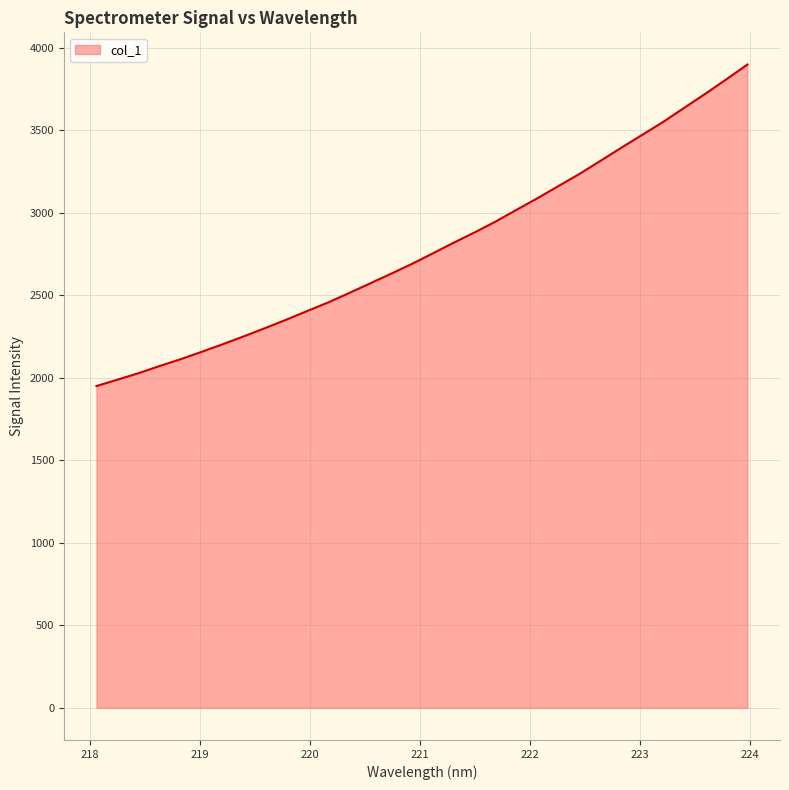

What is the minimum value shown in the chart?

1950.4